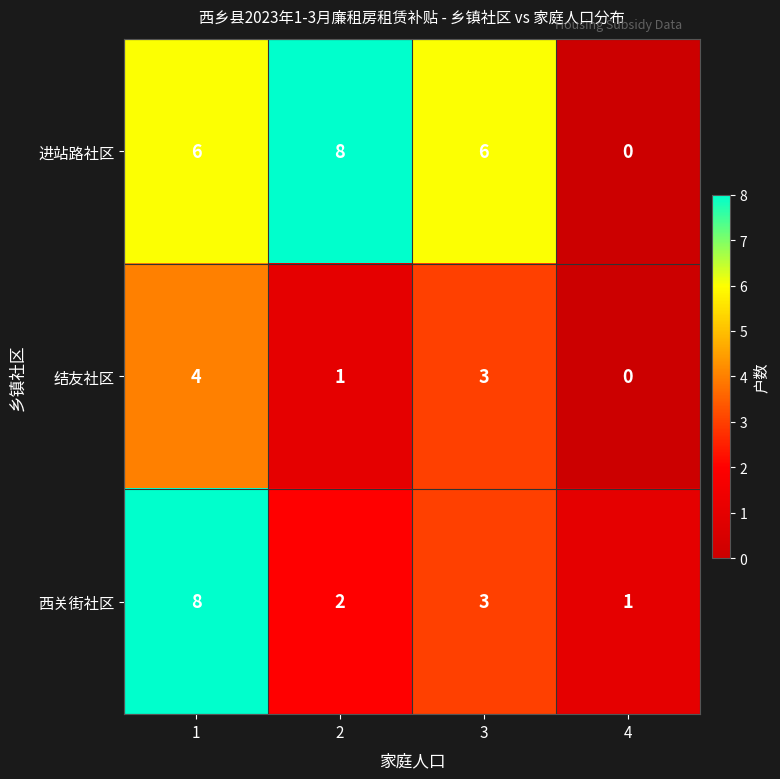

Which series has the largest total across all categories?

进站路社区